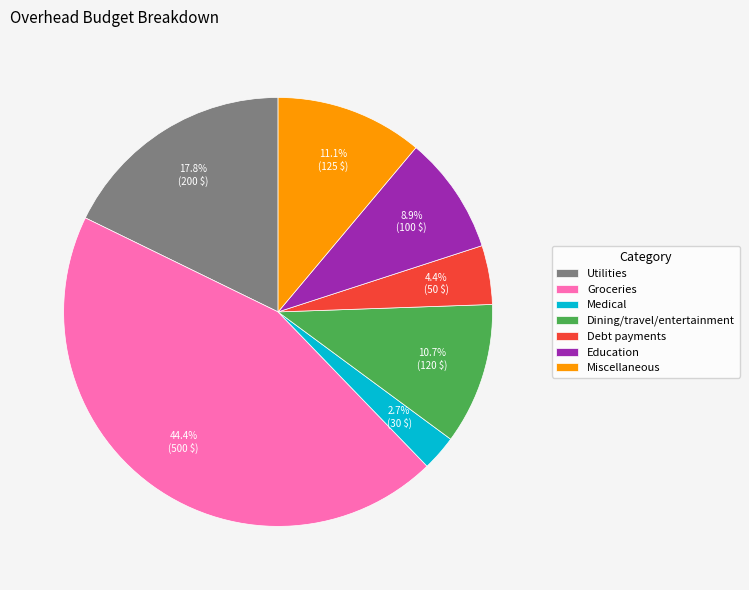

To the nearest percent, what is the difference between the Education and Miscellaneous slice percentages?

2%